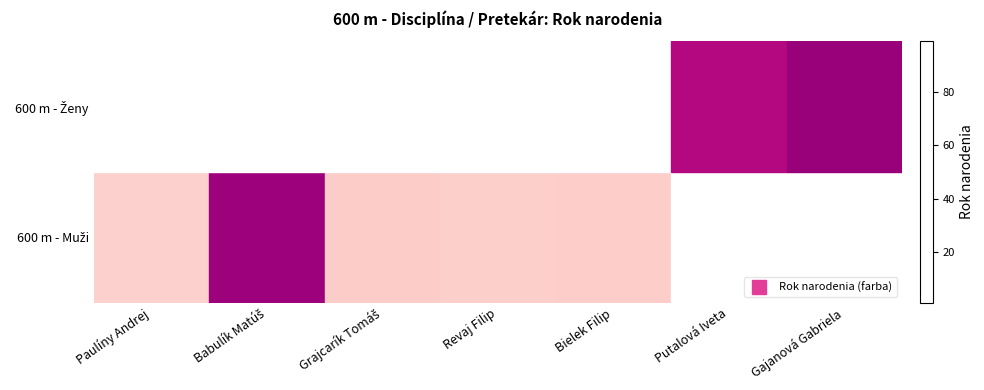

True or false: 600 m - Muži has a value of 4.0 at Grajcarík Tomáš.

True